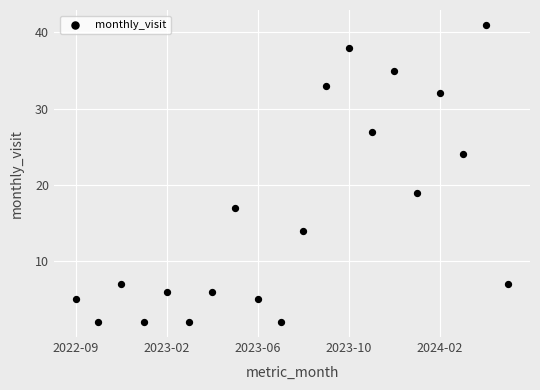

What Y value in the scatter plot is closest to 21?

19